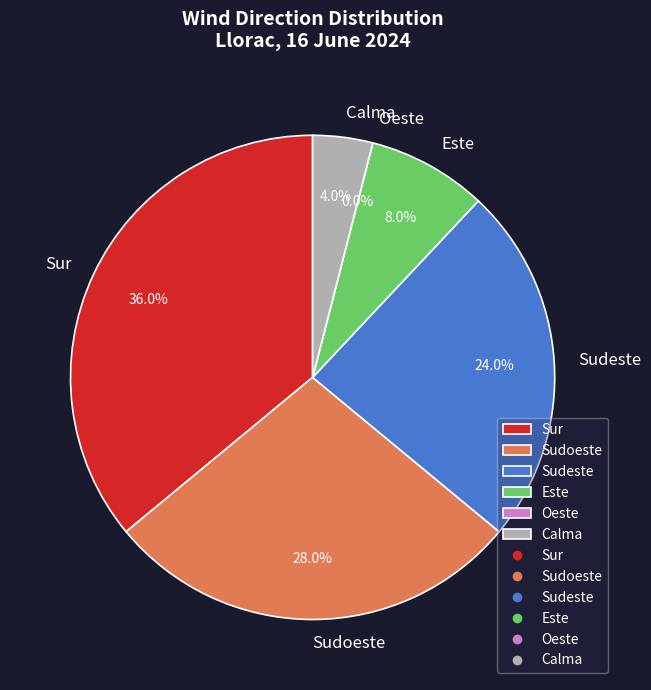

Between Oeste and Sudoeste, which is larger?

Sudoeste